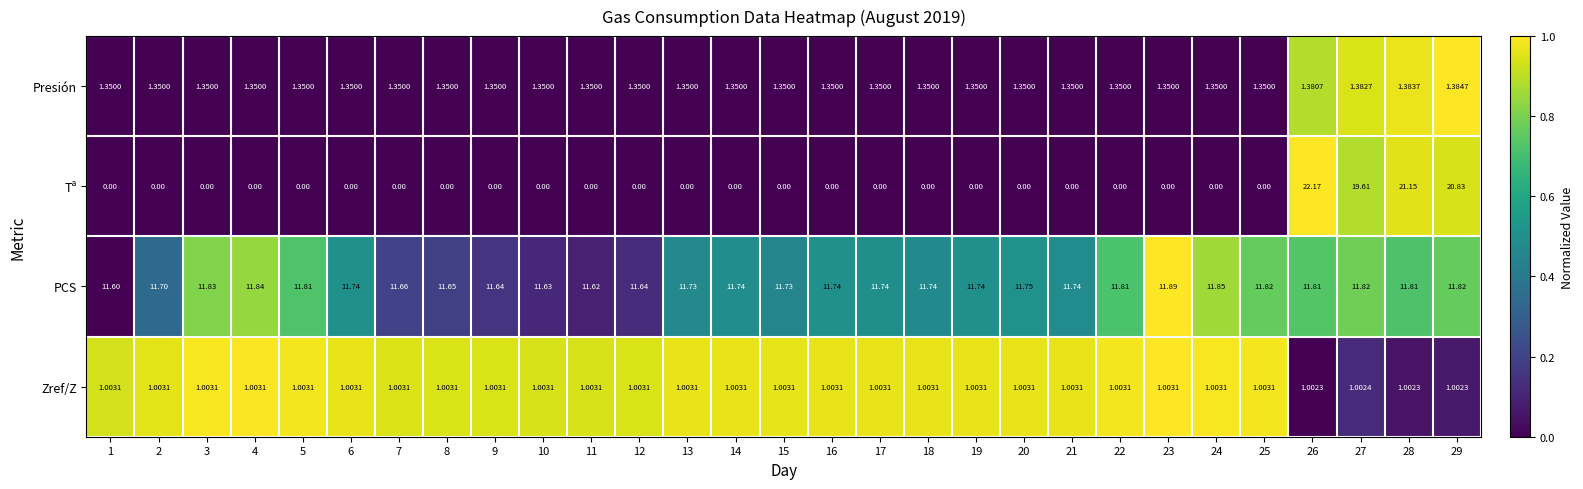

List the series in order of their peak value, highest first.

Tª, PCS, Presión, Zref/Z